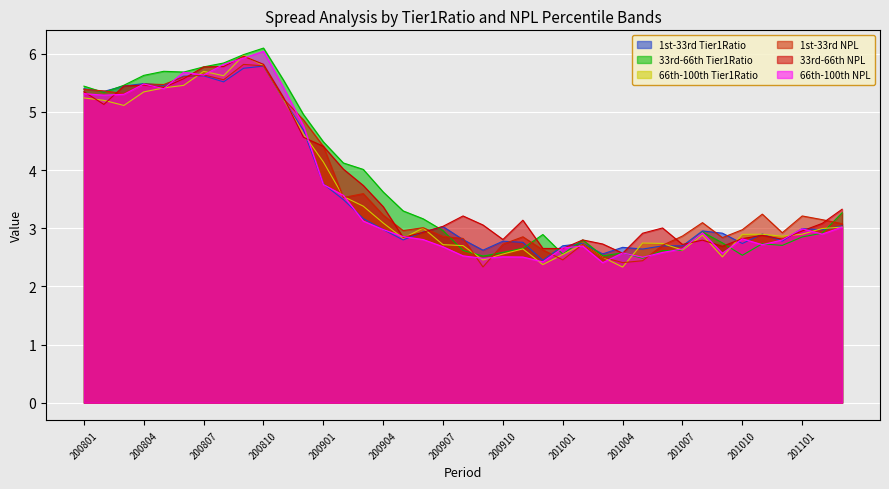

True or false: 1st-33rd Tier1Ratio has a value of 5.5 at 200805.

True